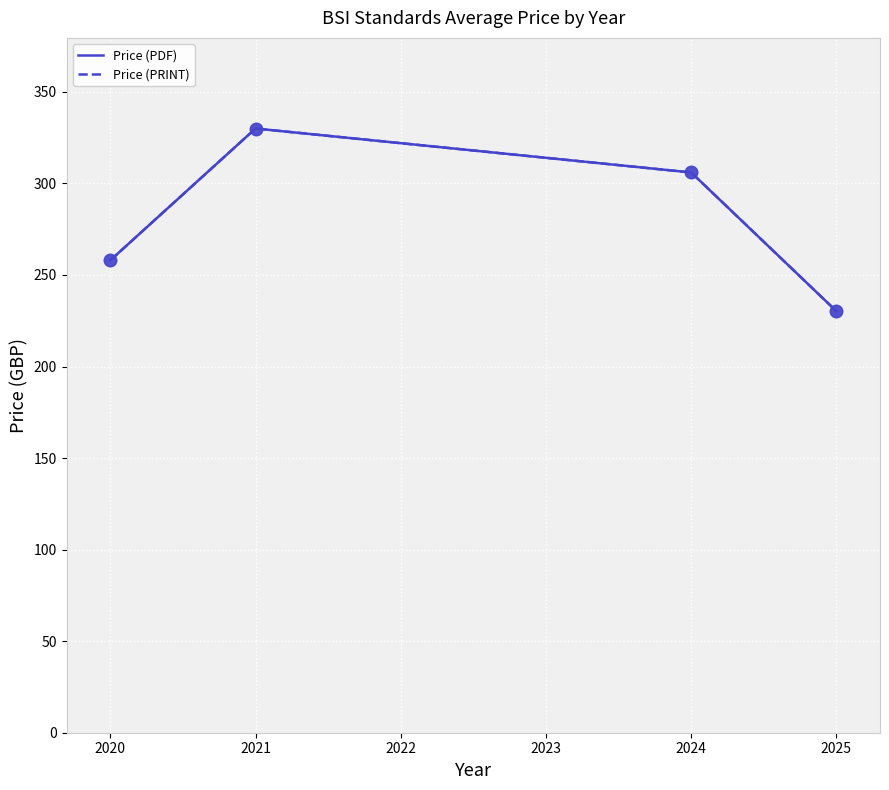

Does the chart have visible grid lines?

Yes